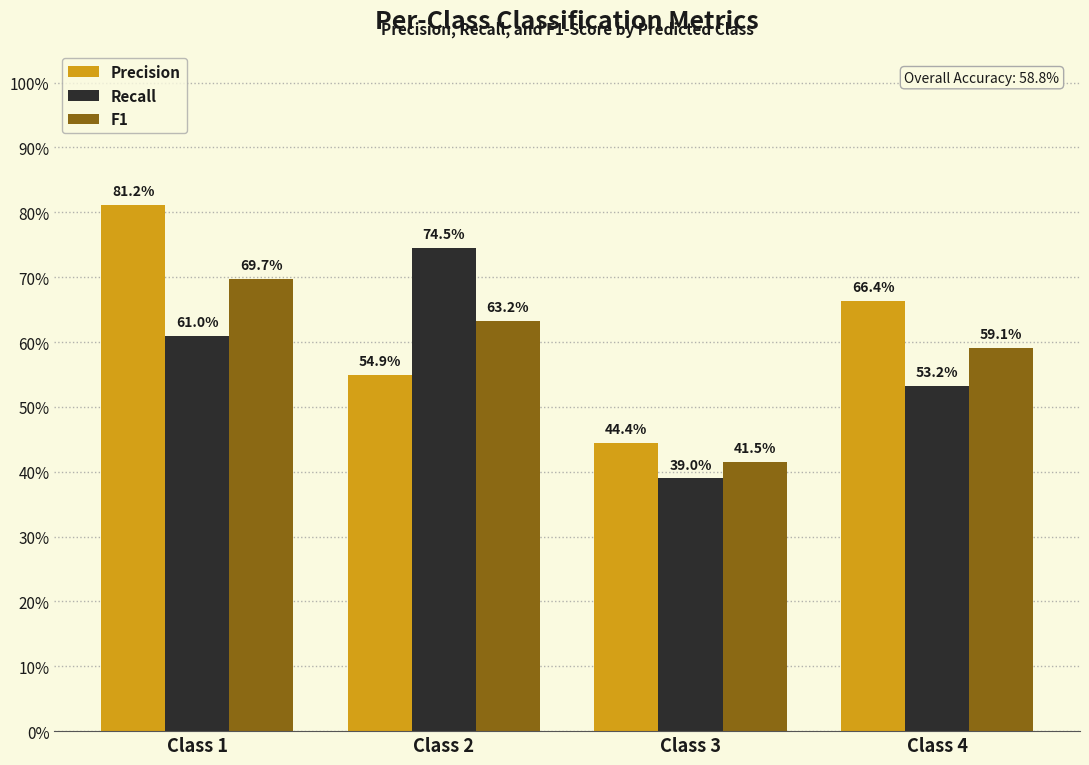

What is the spread (max minus min) of values at Class 4?

0.1